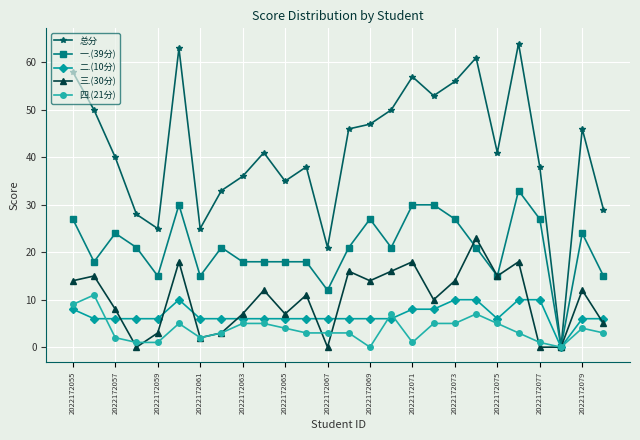

Which series has the largest total across all categories?

总分